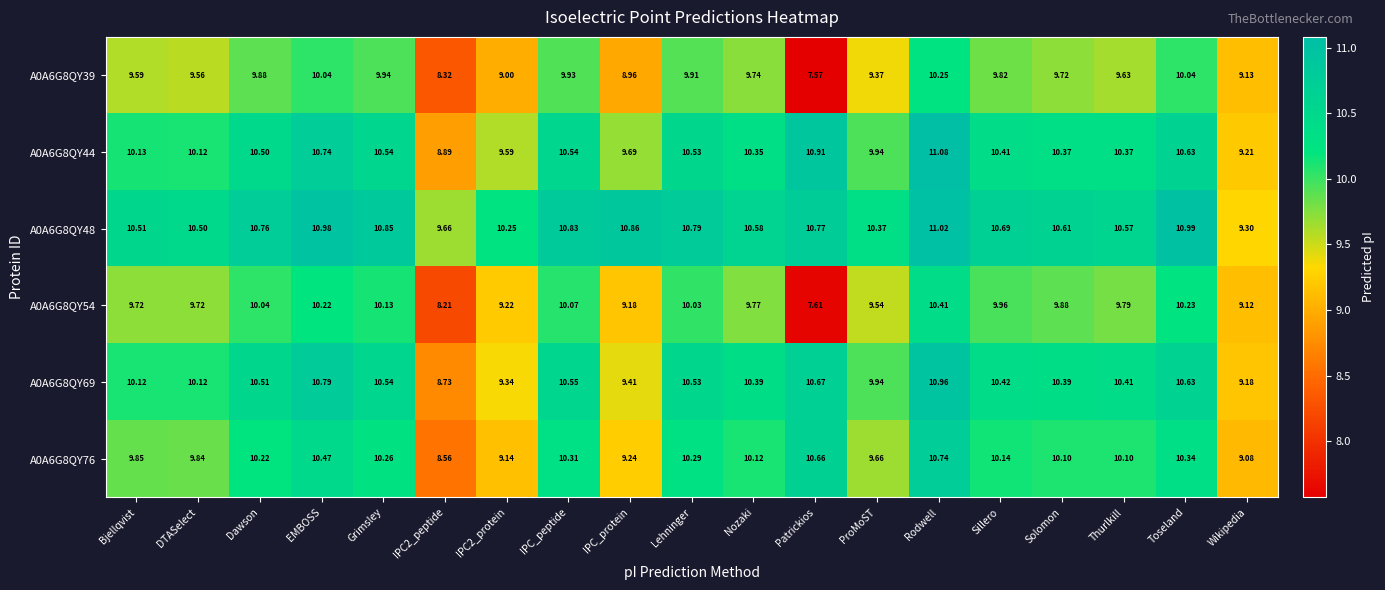

Where does the A0A6G8QY44 series first go above 10?

Bjellqvist